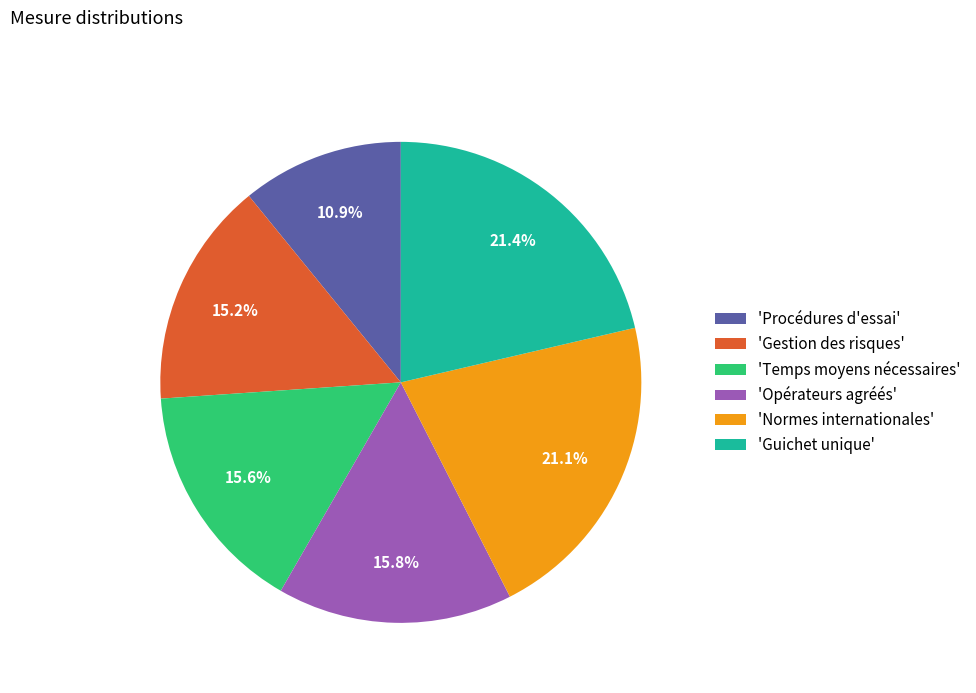

Combined, do 'Guichet unique' and 'Opérateurs agréés' account for over 50%?

No